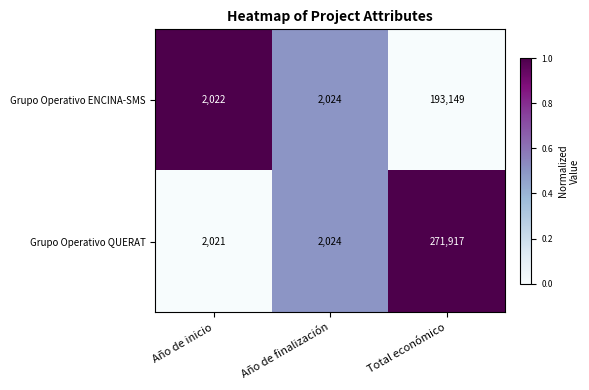

How many distinct data groups are displayed?

2